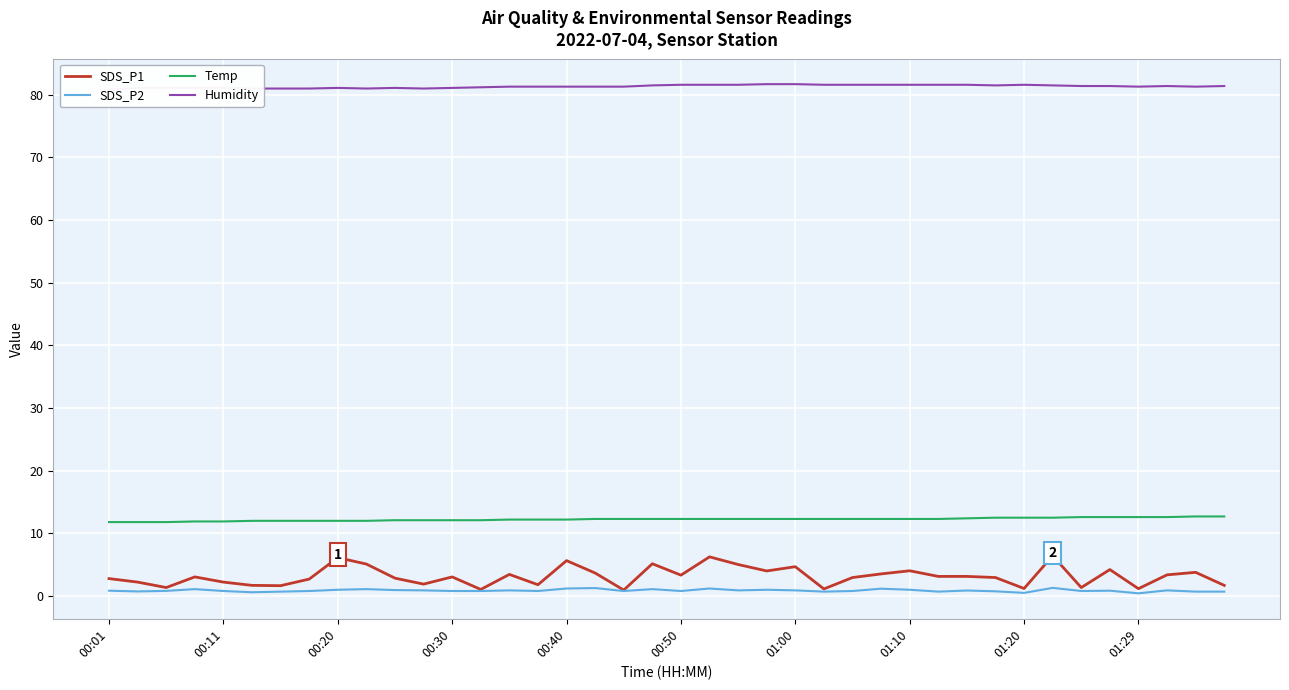

True or false: Temp and SDS_P1 intersect in this chart.

False